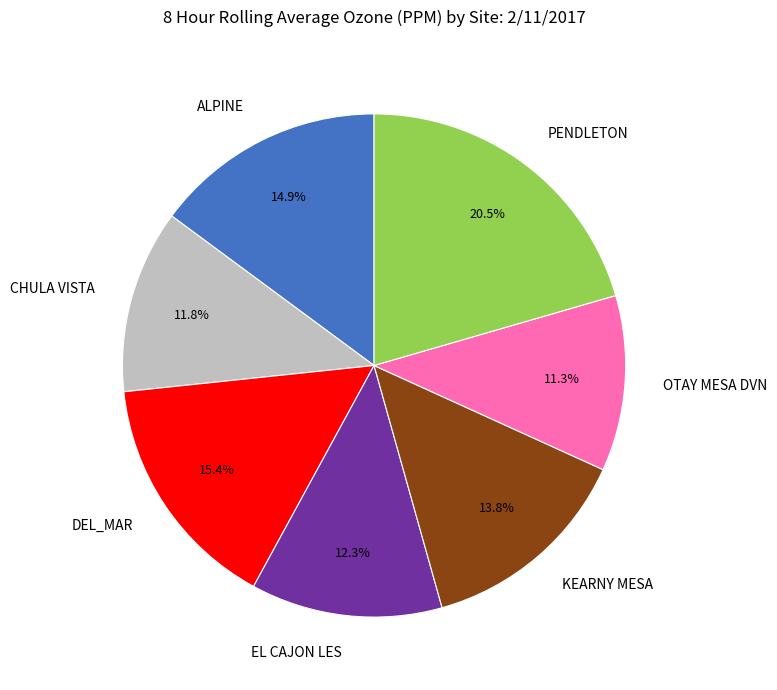

Does PENDLETON account for over 50% of the chart?

No